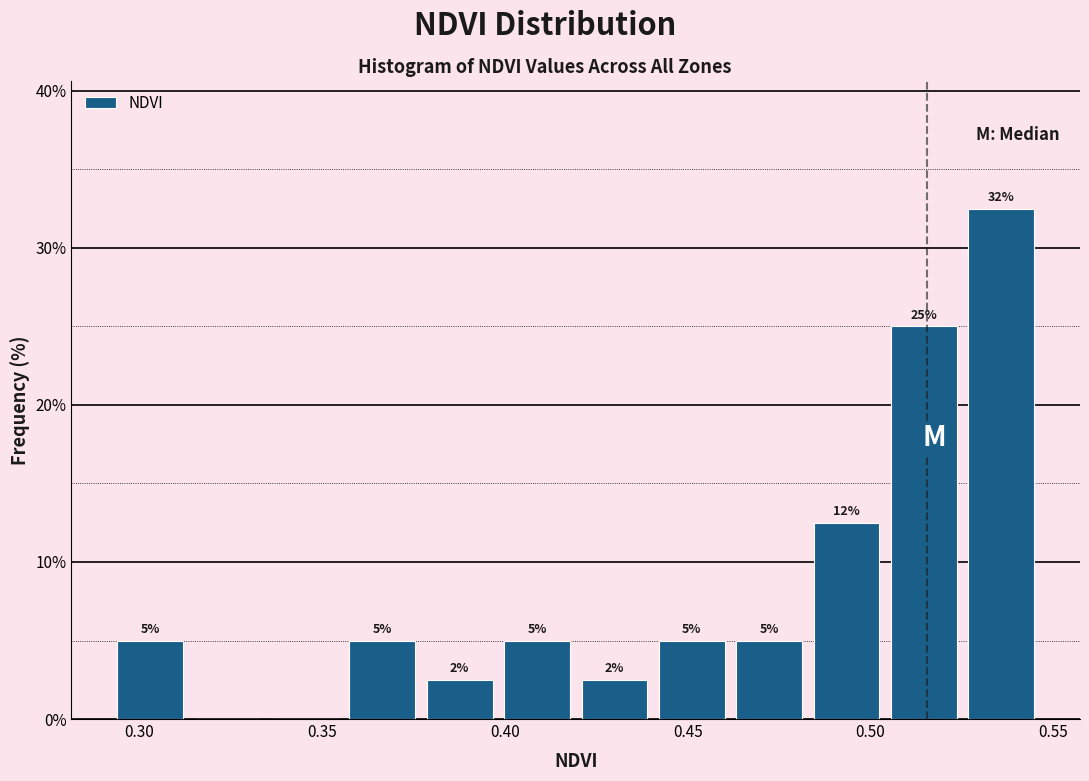

Over which range of the x-axis is the bar tallest?

0.525 to 0.545